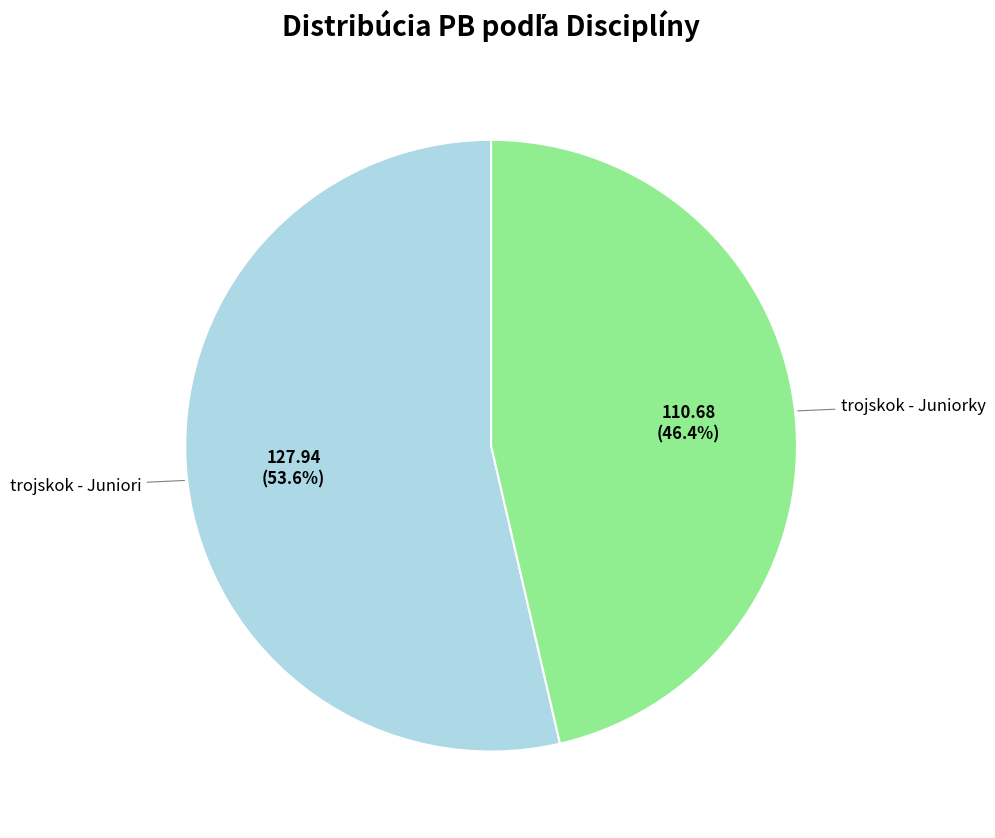

Is there any slice that represents more than half of the pie?

Yes